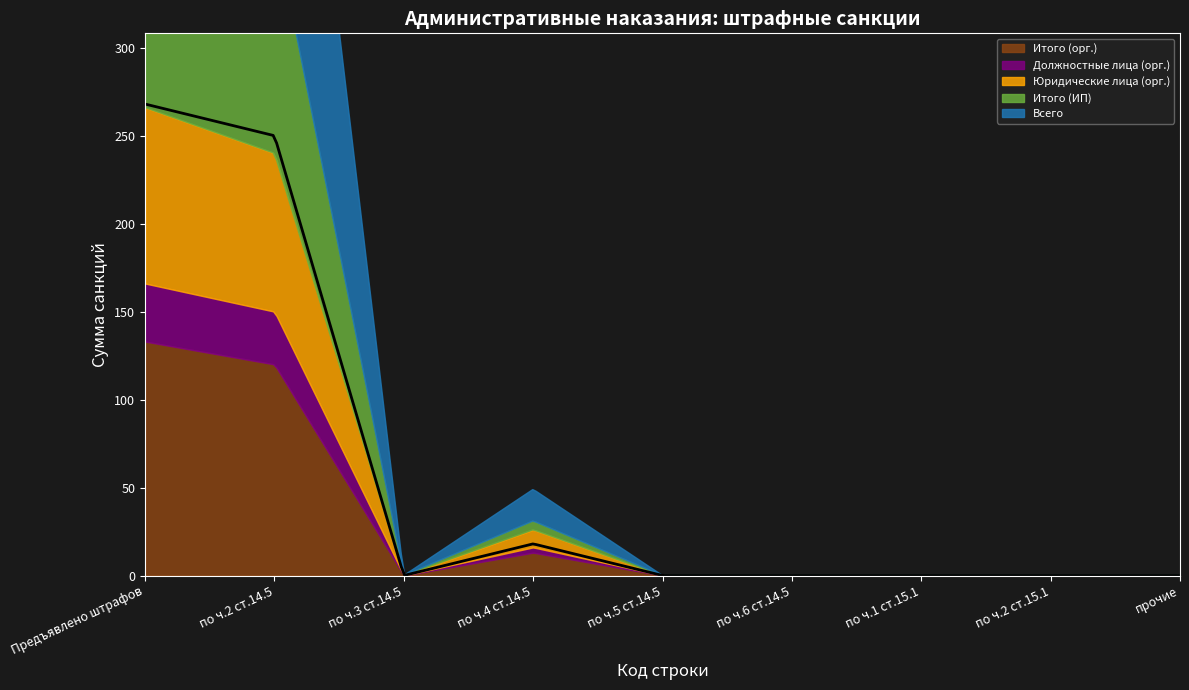

True or false: Всего and Юридические лица (орг.) cross at least once.

False